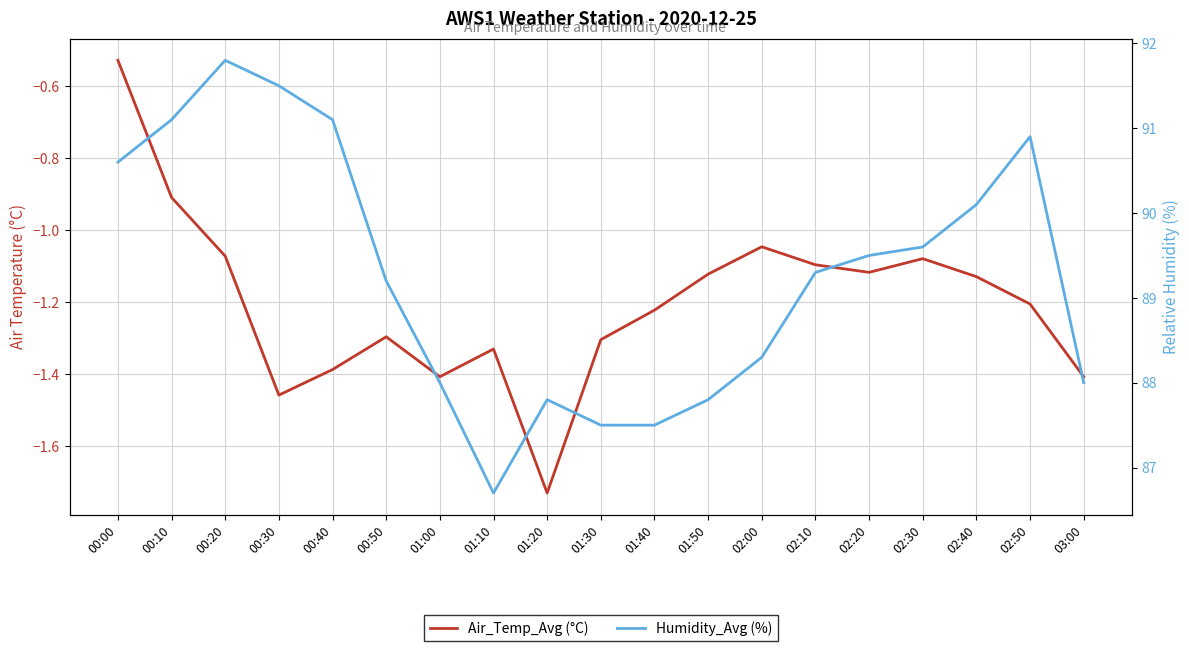

What is the value of the Air_Temp_Avg (°C) point at the 10th from the left?

-1.3